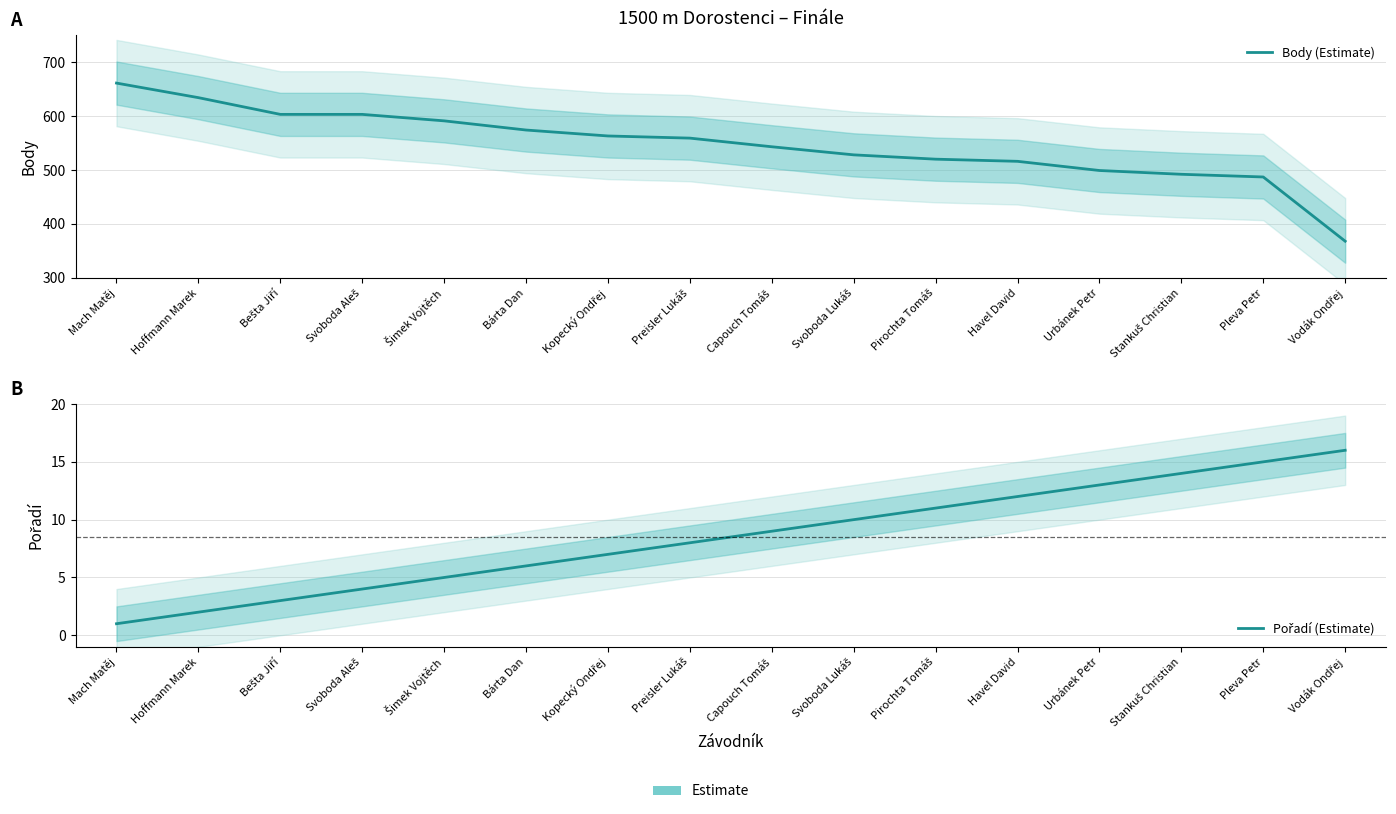

What is the difference between the highest and lowest values at Stankuš Christian?

478